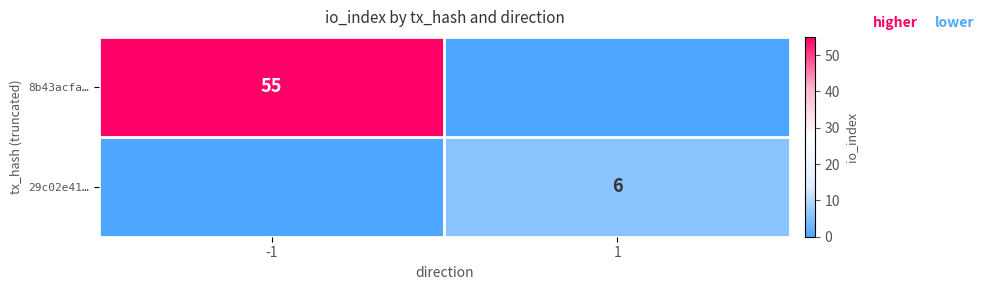

The value of 8b43acfa… at -1 is 55. True or false?

True